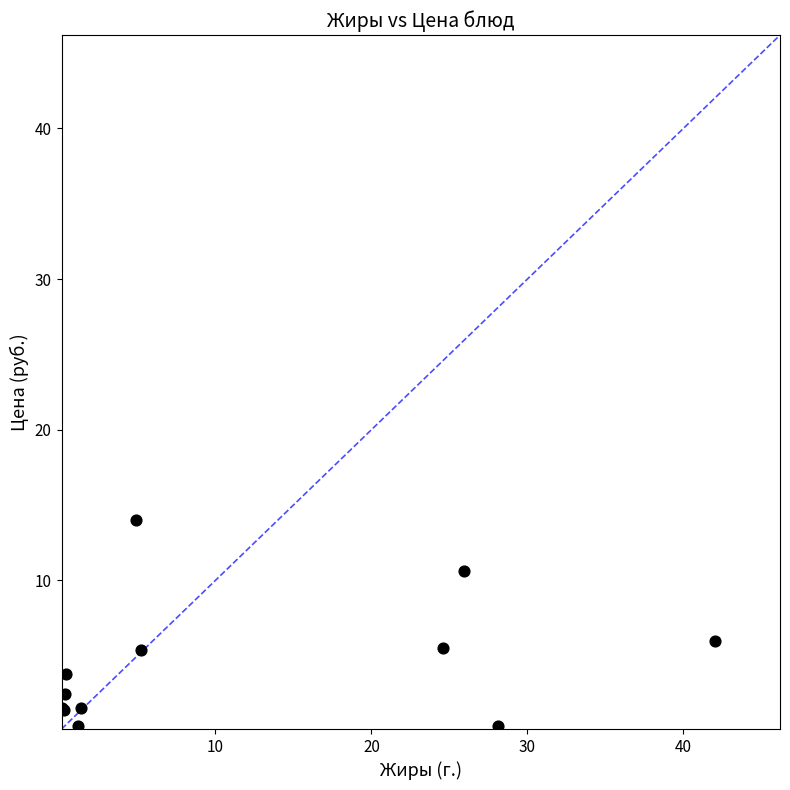

What Y value in the scatter plot is closest to 7?

6.0